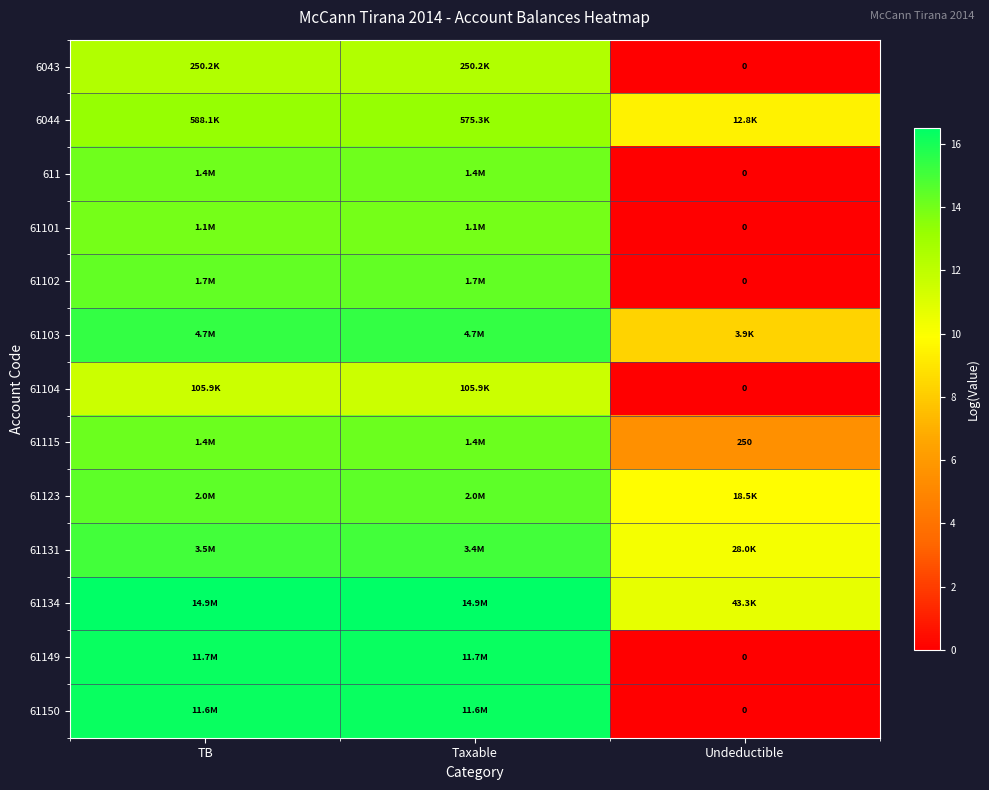

Which series has the widest spread of values?

61149